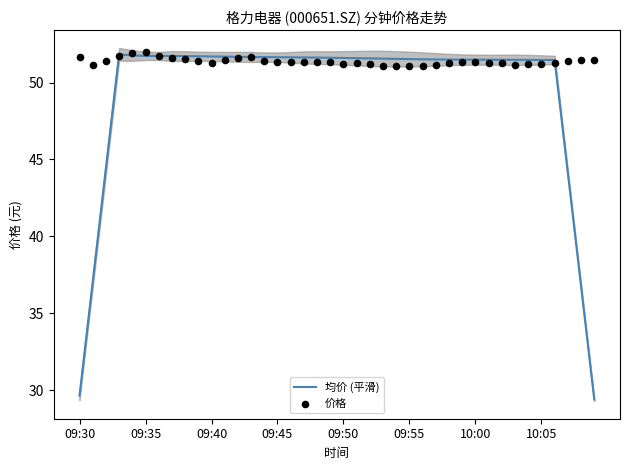

Is the value of 均价 (平滑) at 33 greater than the value of 价格 at 33?

Yes